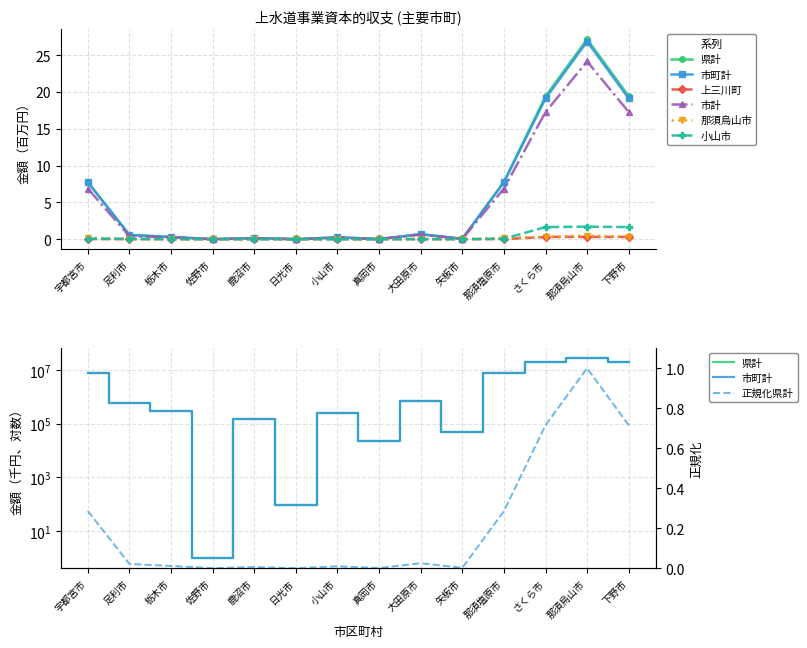

True or false: 市町計 has a value of 19.1 at 下野市.

True